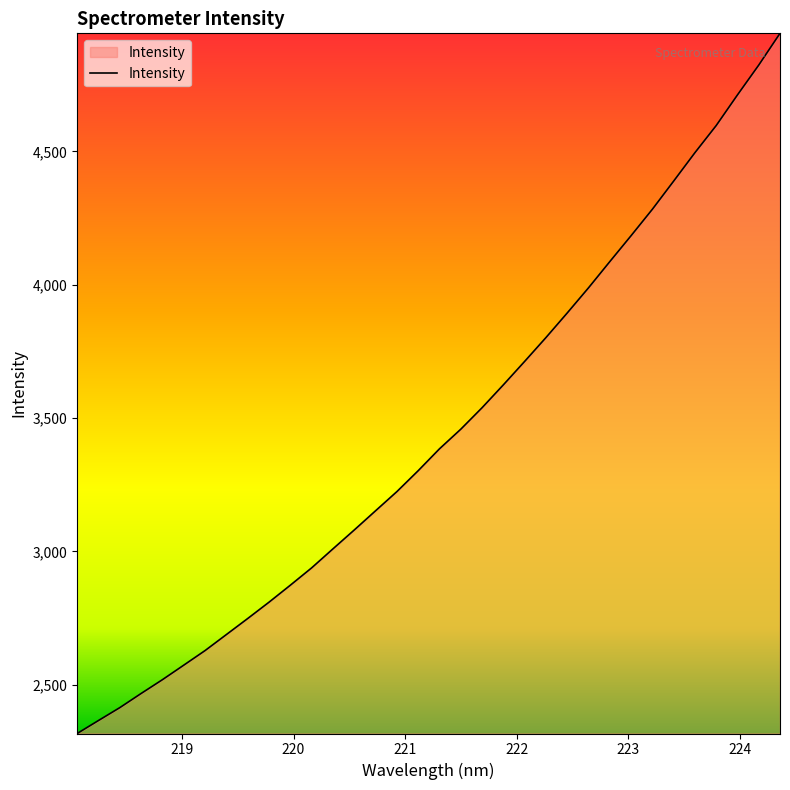

What is the difference between the maximum and minimum values?

2625.2